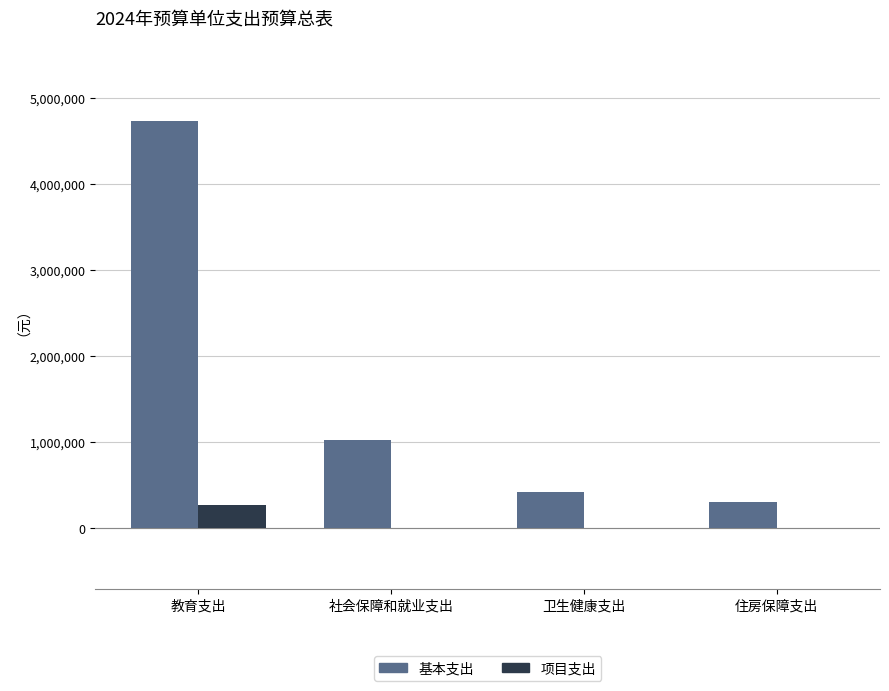

What is the sum of all 项目支出 values?

264934.4